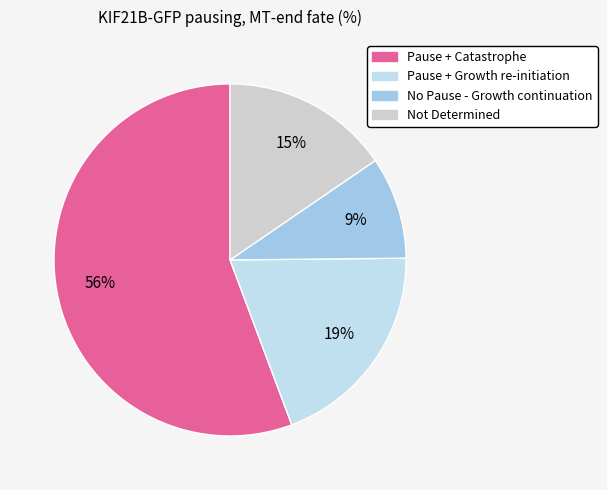

To the nearest percent, what portion does Not Determined represent?

15%